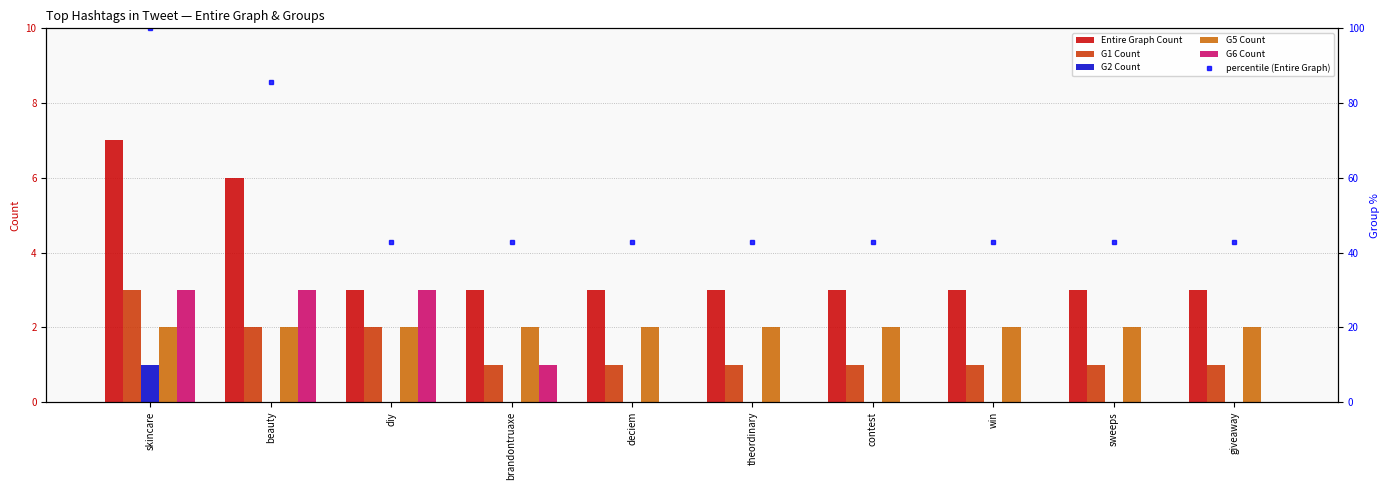

At which label does G1 Count reach its peak?

skincare